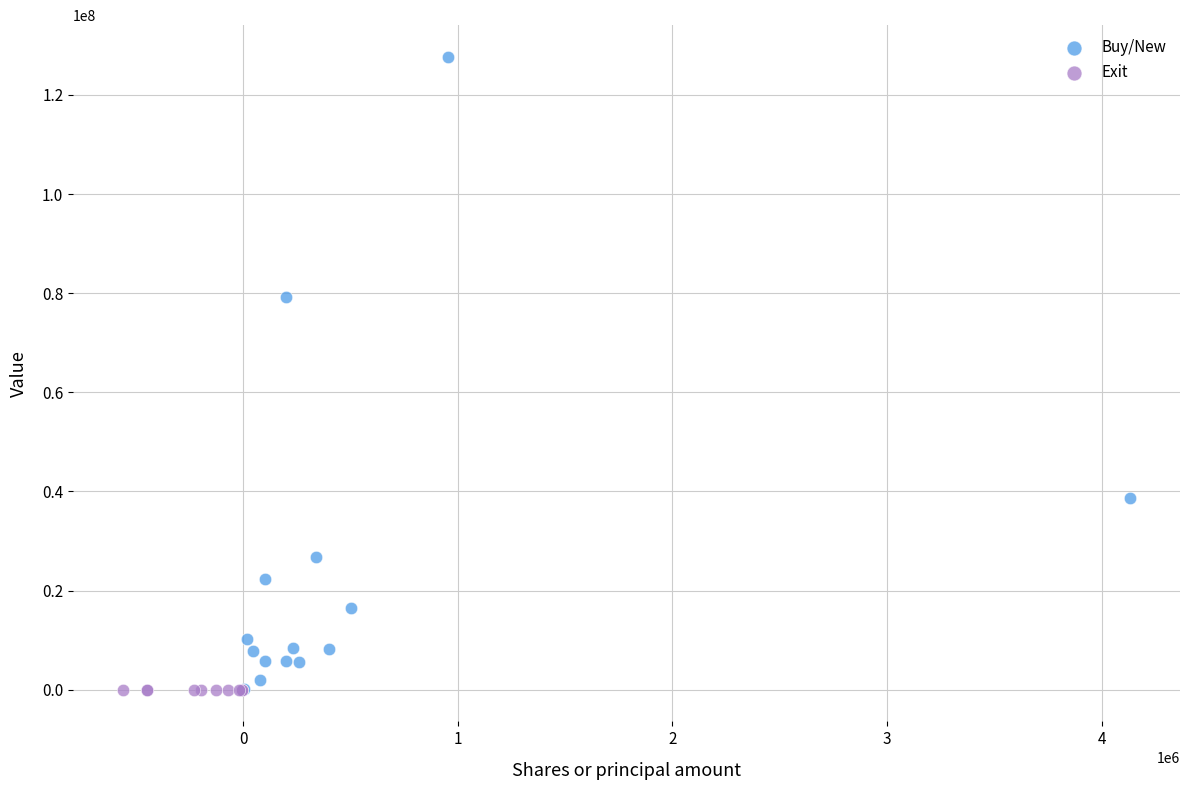

Which series contains the highest Y value?

Buy/New